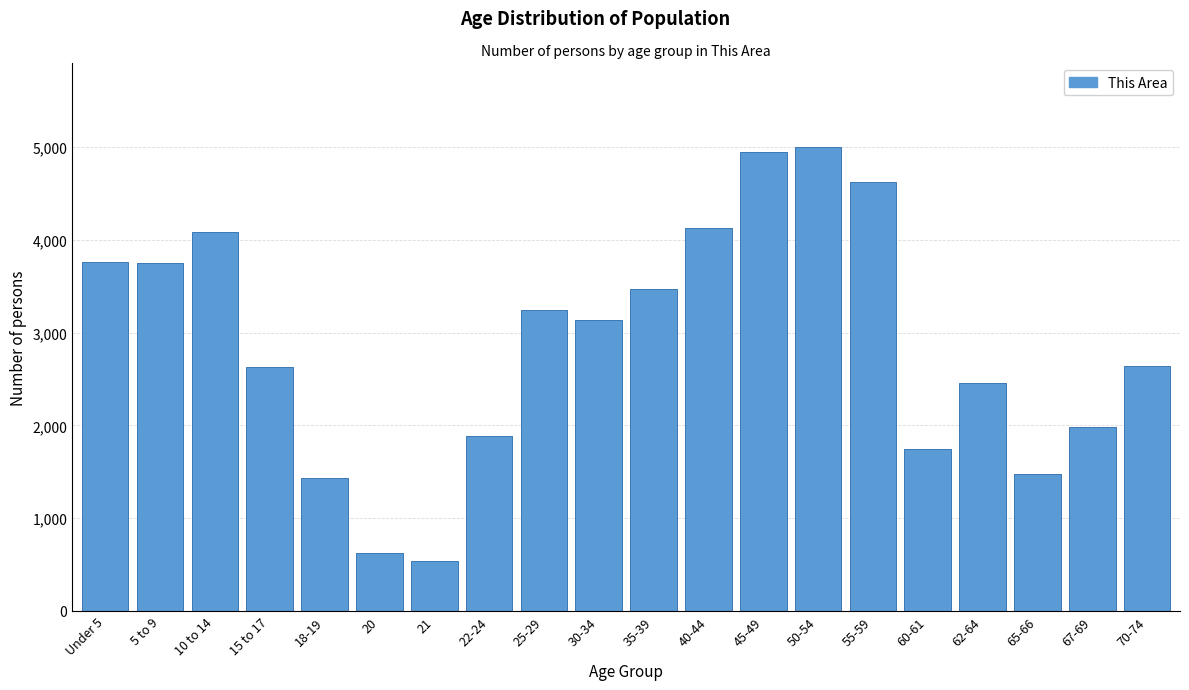

Read the value at 62-64.

2456